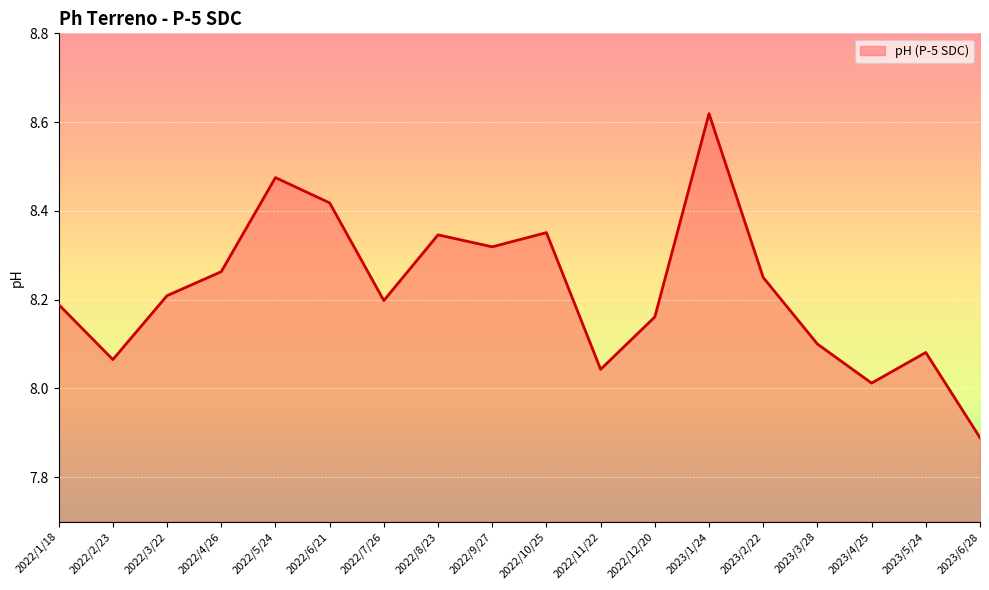

The value at 2022/9/27 is 5.1. True or false?

False